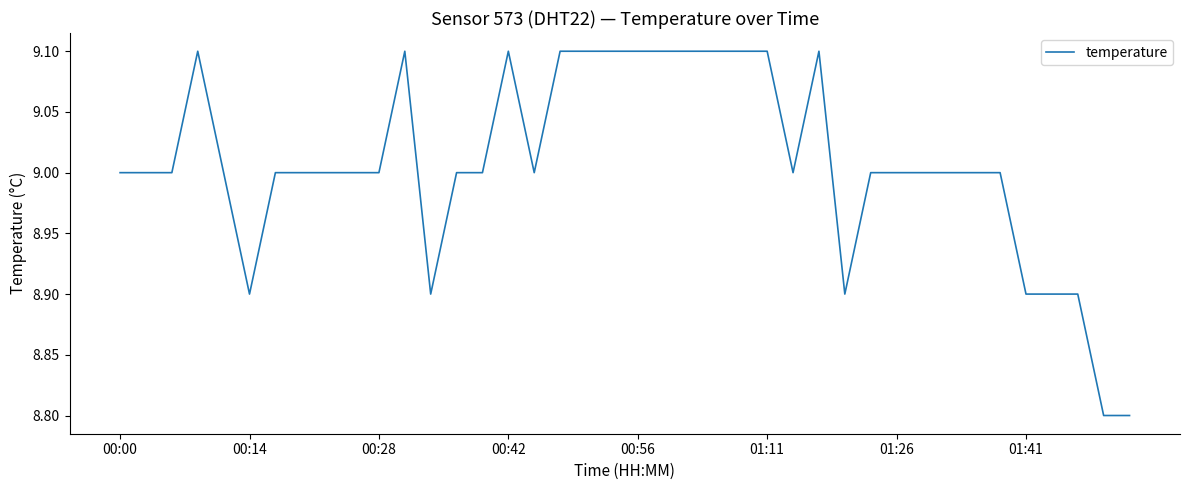

Reading left to right, extract all data points from this chart.

9.0	9.0	9.0	9.1	9.0	8.9	9.0	9.0	9.0	9.0	9.0	9.1	8.9	9.0	9.0	9.1	9.0	9.1	9.1	9.1	9.1	9.1	9.1	9.1	9.1	9.1	9.0	9.1	8.9	9.0	9.0	9.0	9.0	9.0	9.0	8.9	8.9	8.9	8.8	8.8